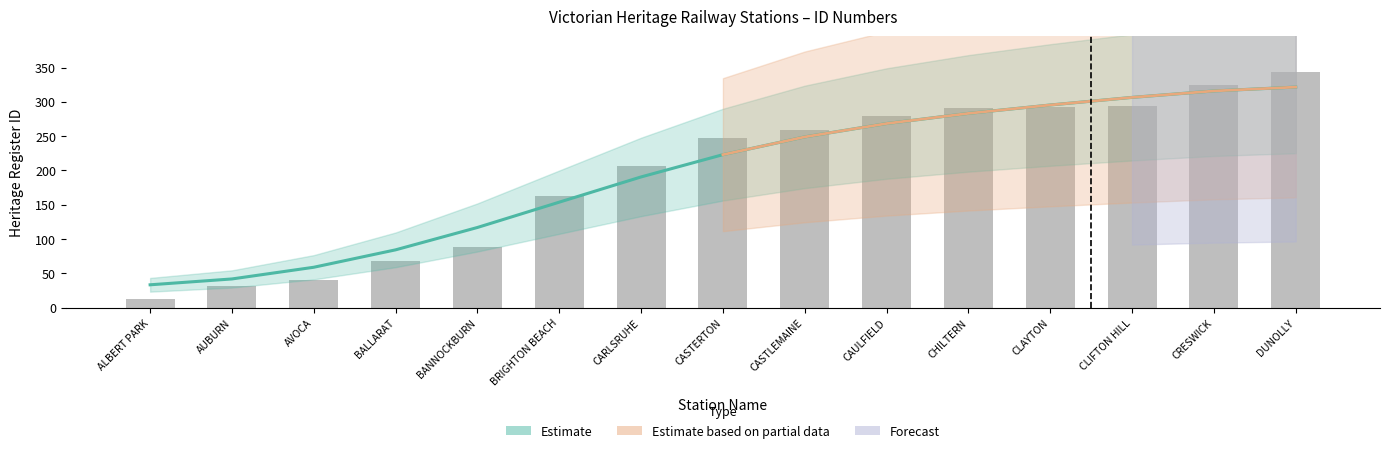

What position from the left is BANNOCKBURN?

5